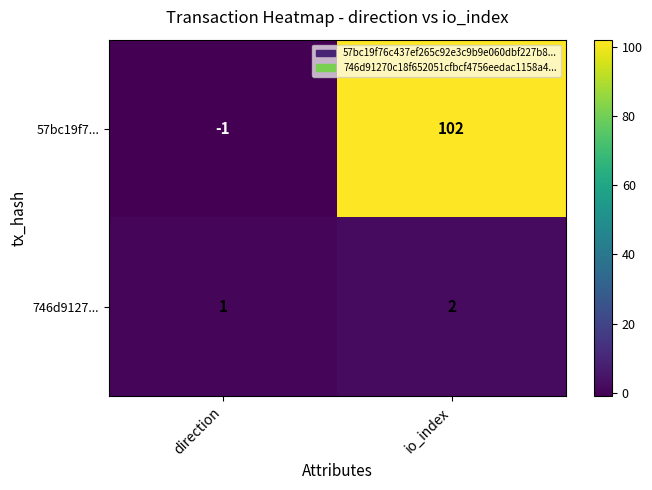

Rank the series by their average value, from lowest to highest.

746d9127..., 57bc19f7...